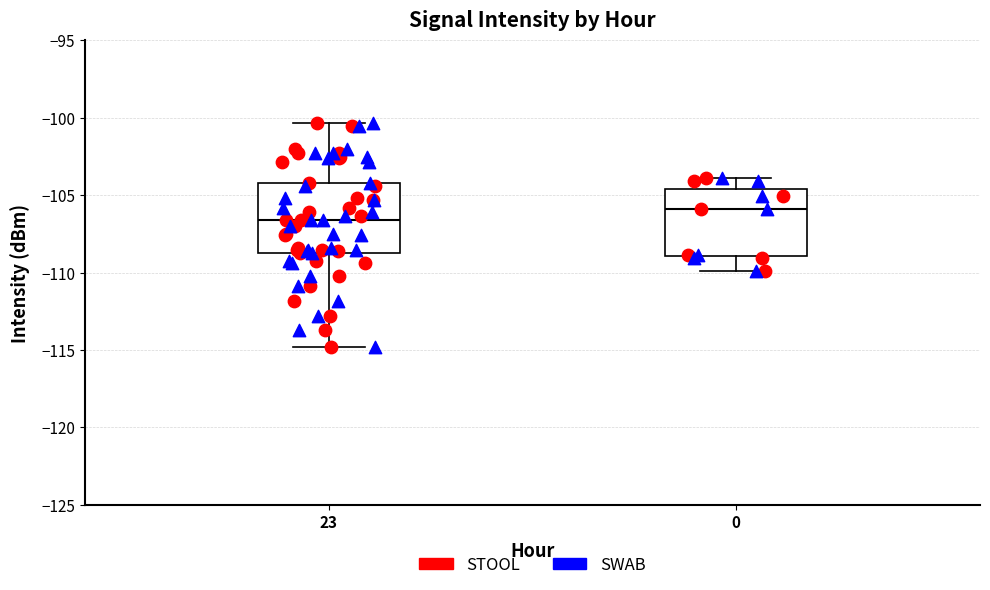

Reading left to right, transcribe this box plot: for each box, give where its median line is, the range the box spans, and where its two whiskers end, as read against the y-axis. The values are not printed on the chart, so give them approximately, as read against the axis.

23: median -106.5, box -108.5 to -104.0, whiskers -115.0 to -100.5
0: median -106.0, box -109.0 to -104.5, whiskers -110.0 to -104.0